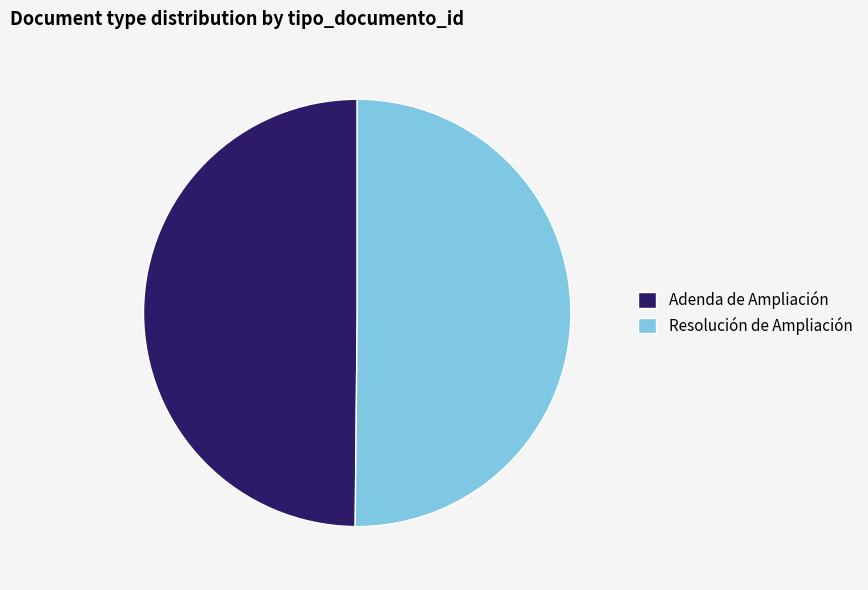

Is it true that Adenda de Ampliación is 42% of the pie?

False